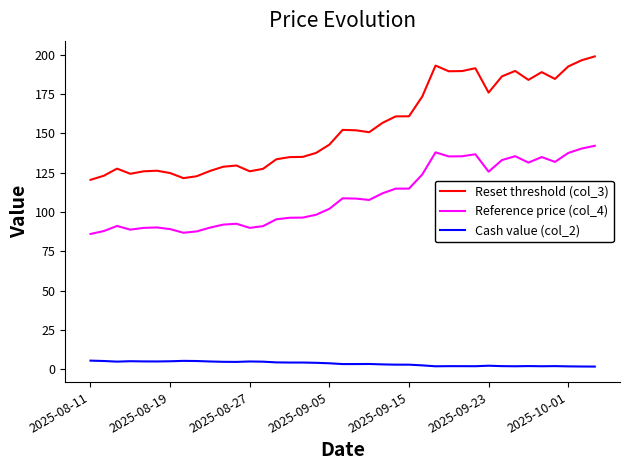

Which series has the largest total across all categories?

Reset threshold (col_3)